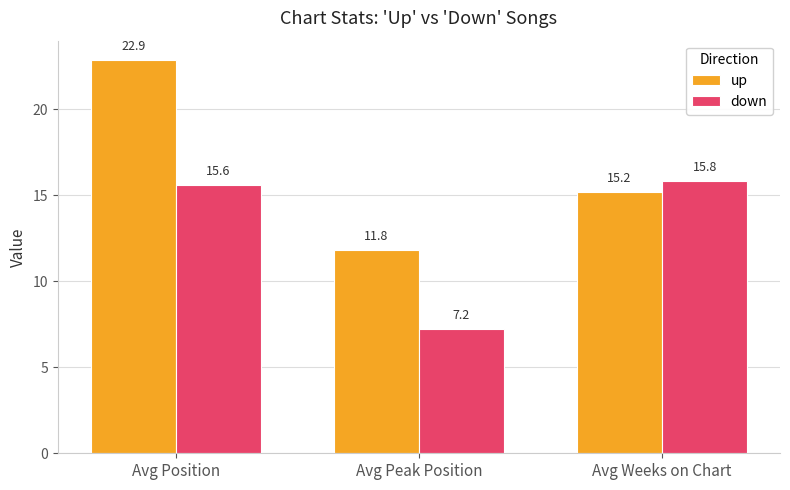

Does the chart contain stacked bars?

No